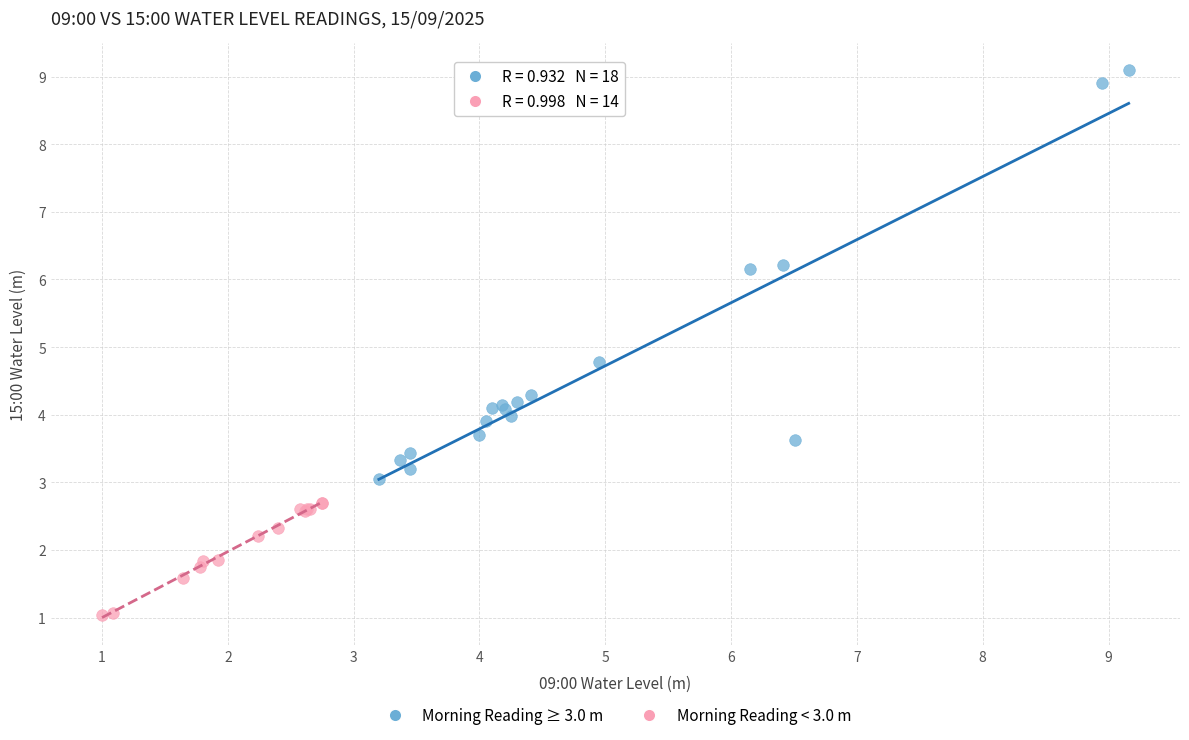

Which series contains the lowest Y value?

Morning Reading < 3.0 m